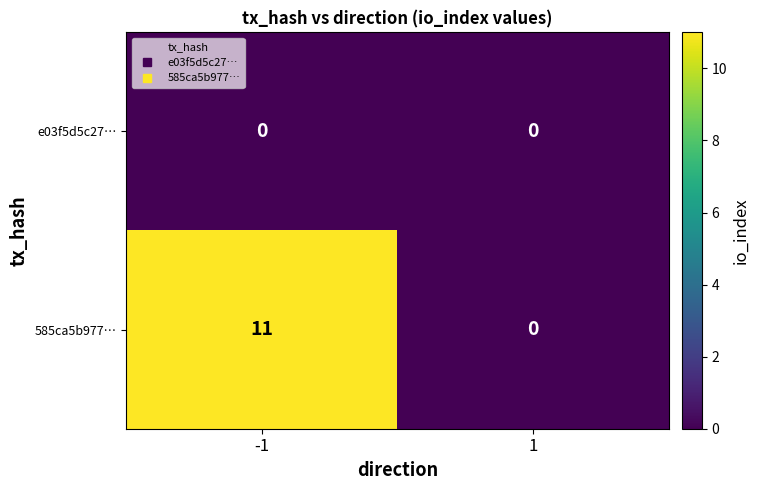

Is it true that e03f5d5c27… equals 0 at -1?

True